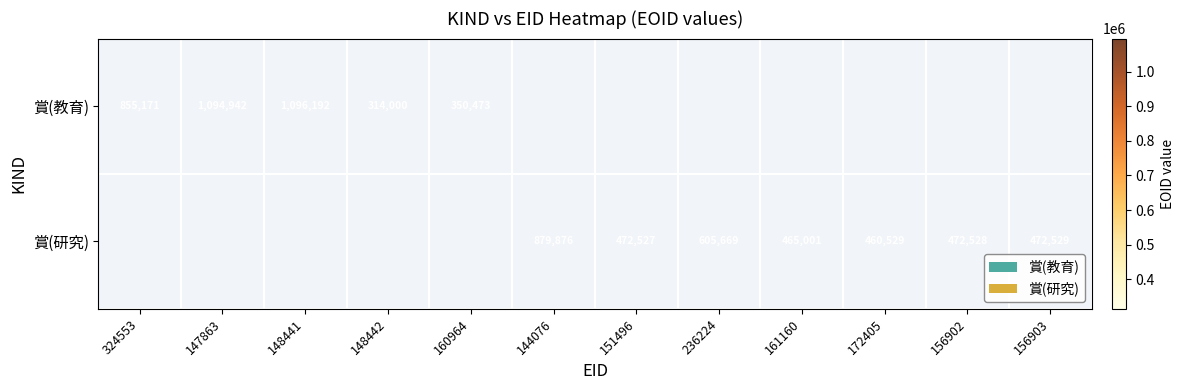

True or false: 賞(研究) has a value of 460529 at 172405.

True